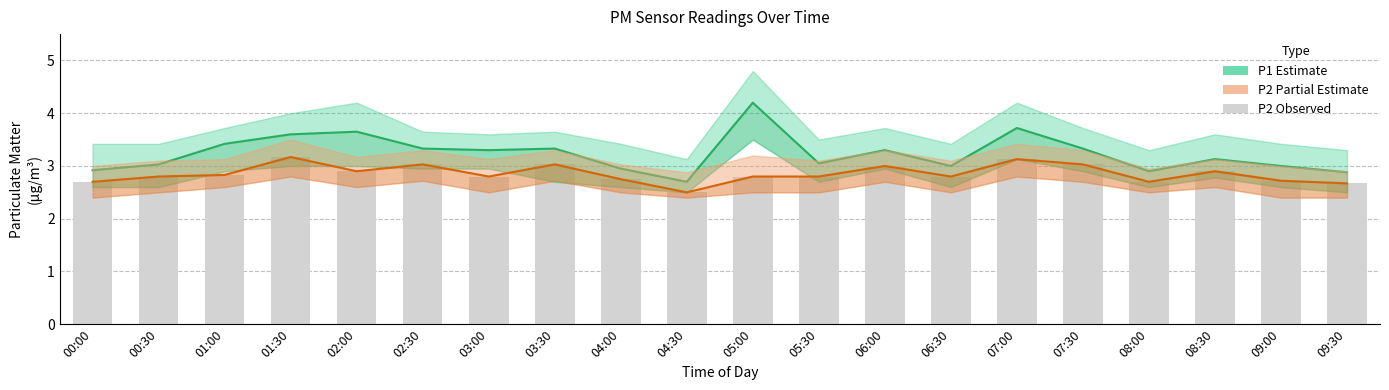

What is the lowest value of the P2 (Partial Estimate) series?

2.5